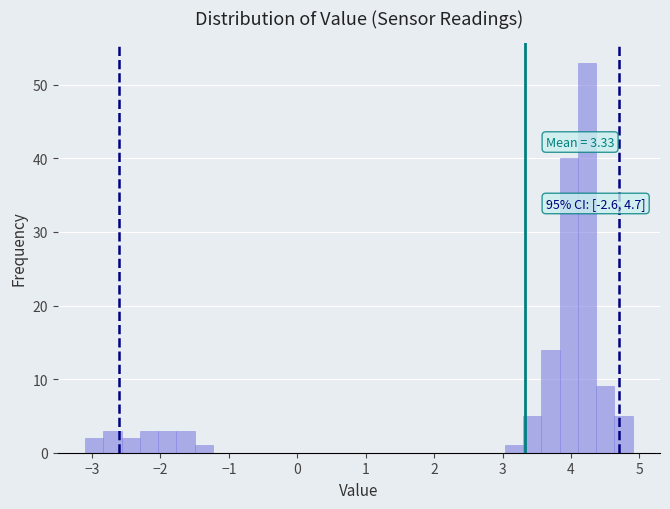

Around what value on the x-axis is the tallest bar? Give the approximate position of its centre, as read against the axis.

4.2